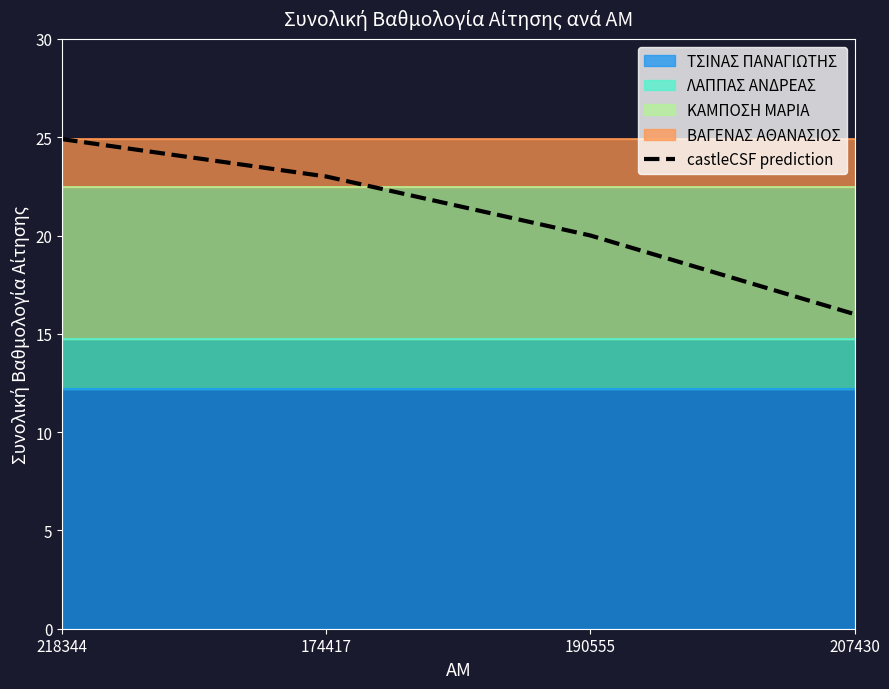

What is the greatest value displayed?

24.9